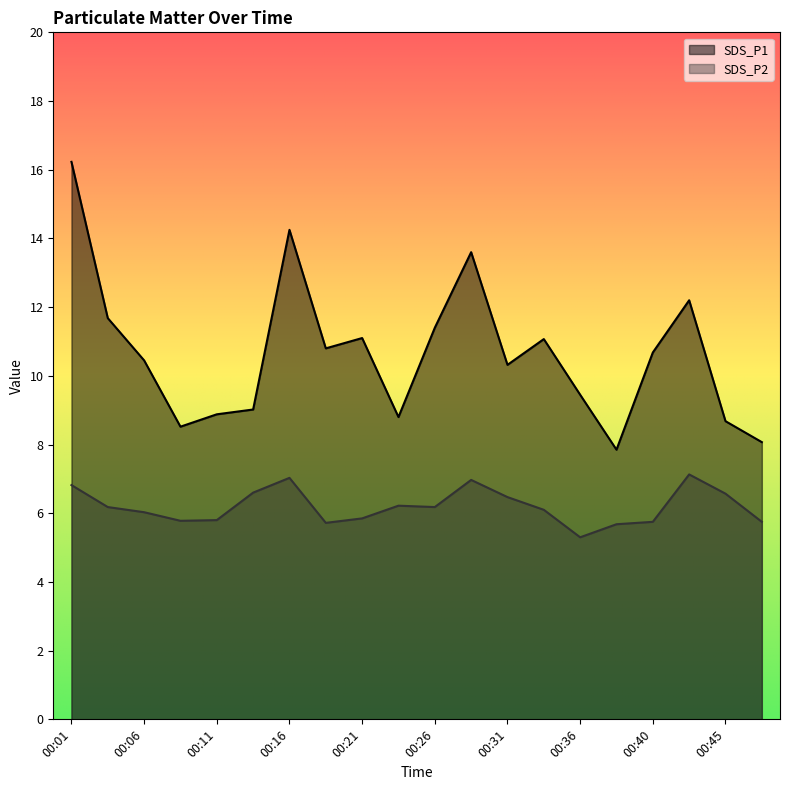

The value of SDS_P1 at 00:45 is 8.7. True or false?

True